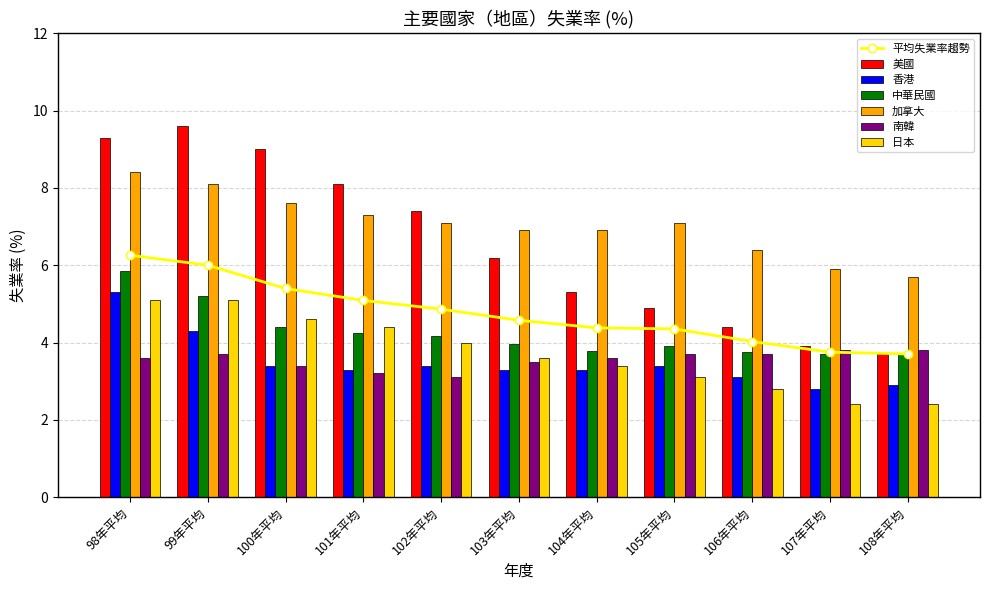

Reading right to left, what are all the values shown in this chart?

美國: 108年平均=3.7	107年平均=3.9	106年平均=4.4	105年平均=4.9	104年平均=5.3	103年平均=6.2	102年平均=7.4	101年平均=8.1	100年平均=9.0	99年平均=9.6	98年平均=9.3
香港: 108年平均=2.9	107年平均=2.8	106年平均=3.1	105年平均=3.4	104年平均=3.3	103年平均=3.3	102年平均=3.4	101年平均=3.3	100年平均=3.4	99年平均=4.3	98年平均=5.3
中華民國: 108年平均=3.7	107年平均=3.7	106年平均=3.8	105年平均=3.9	104年平均=3.8	103年平均=4.0	102年平均=4.2	101年平均=4.2	100年平均=4.4	99年平均=5.2	98年平均=5.8
加拿大: 108年平均=5.7	107年平均=5.9	106年平均=6.4	105年平均=7.1	104年平均=6.9	103年平均=6.9	102年平均=7.1	101年平均=7.3	100年平均=7.6	99年平均=8.1	98年平均=8.4
南韓: 108年平均=3.8	107年平均=3.8	106年平均=3.7	105年平均=3.7	104年平均=3.6	103年平均=3.5	102年平均=3.1	101年平均=3.2	100年平均=3.4	99年平均=3.7	98年平均=3.6
日本: 108年平均=2.4	107年平均=2.4	106年平均=2.8	105年平均=3.1	104年平均=3.4	103年平均=3.6	102年平均=4.0	101年平均=4.4	100年平均=4.6	99年平均=5.1	98年平均=5.1